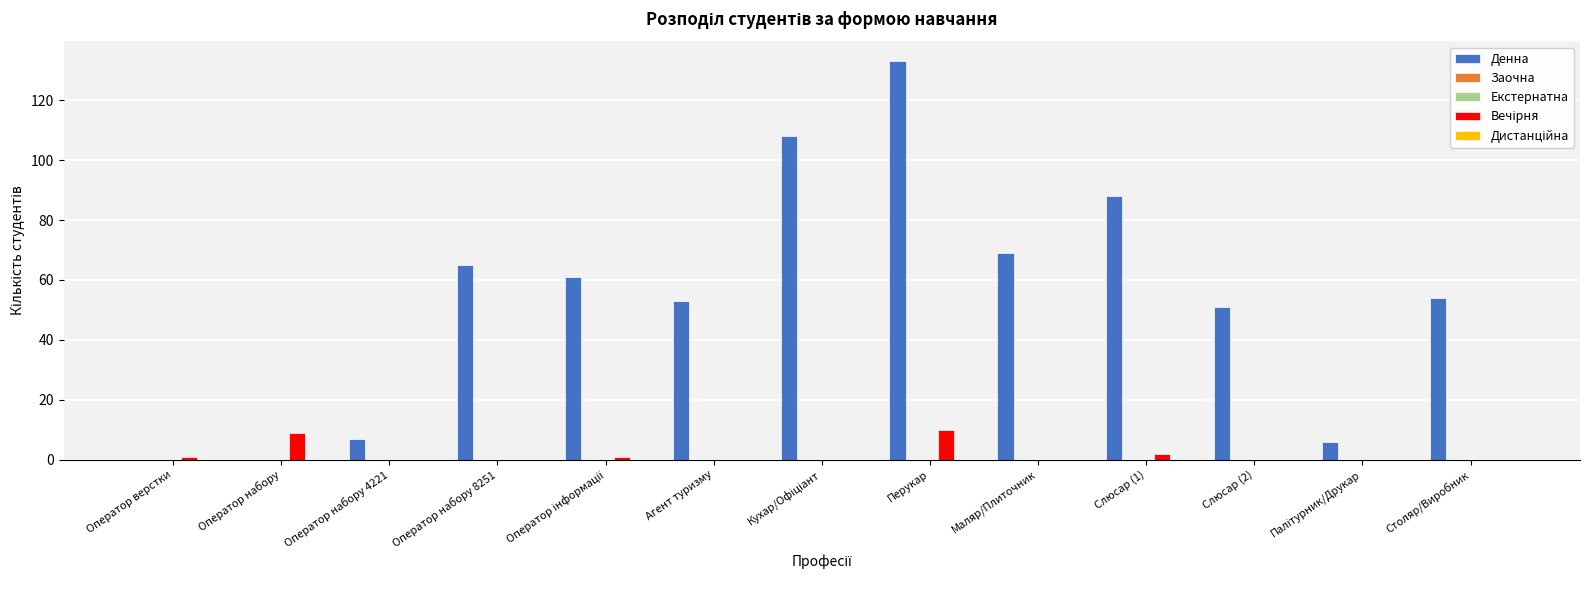

What is the average value of the Денна series?

53